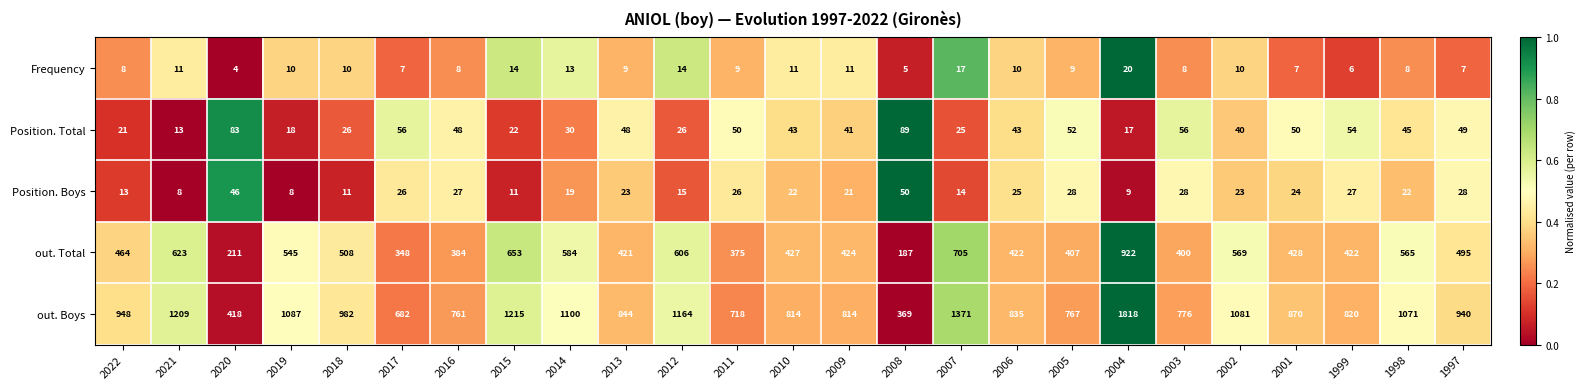

At 2011, list the series in order from smallest to largest.

Frequency, Position. Boys, Position. Total, out. Total, out. Boys